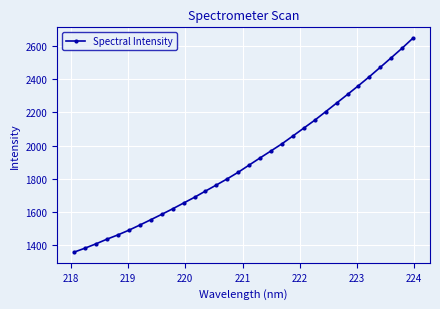

What is the value of the 19th point from the left?

1968.1